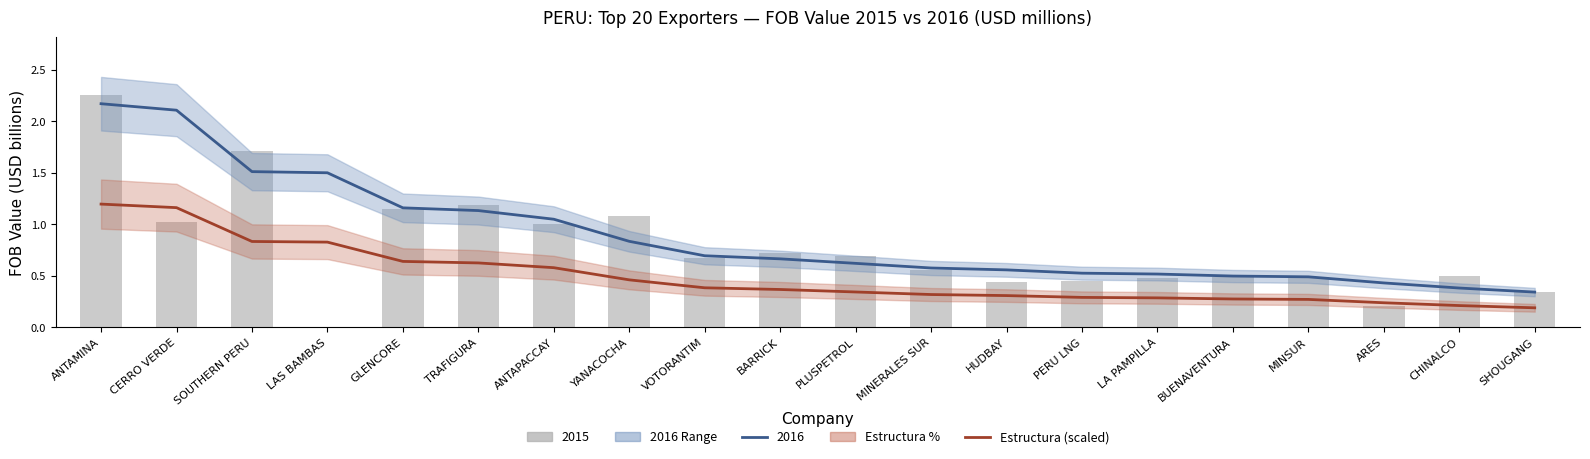

Reading left to right, what are all the values shown in this chart?

1.2	1.2	0.8	0.8	0.6	0.6	0.6	0.5	0.4	0.4	0.3	0.3	0.3	0.3	0.3	0.3	0.3	0.2	0.2	0.2